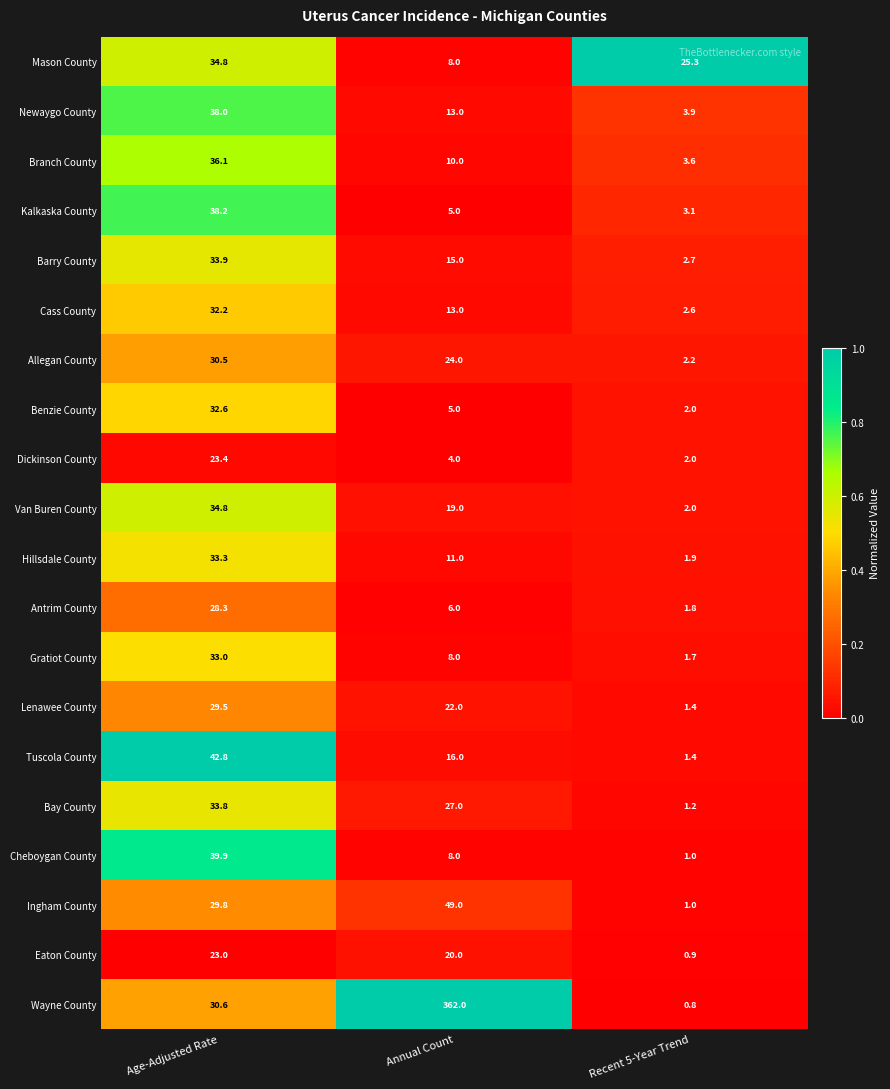

Which series has the largest range (max minus min)?

Wayne County